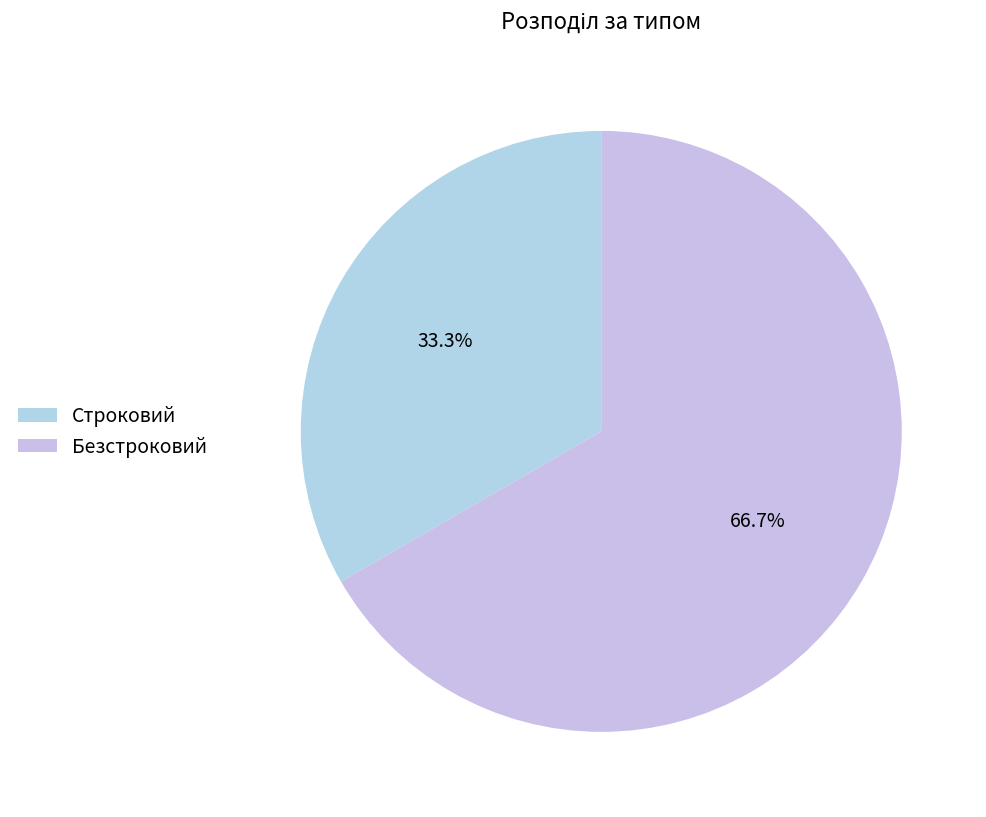

Rank the categories by value from highest to lowest.

Безстроковий, Строковий